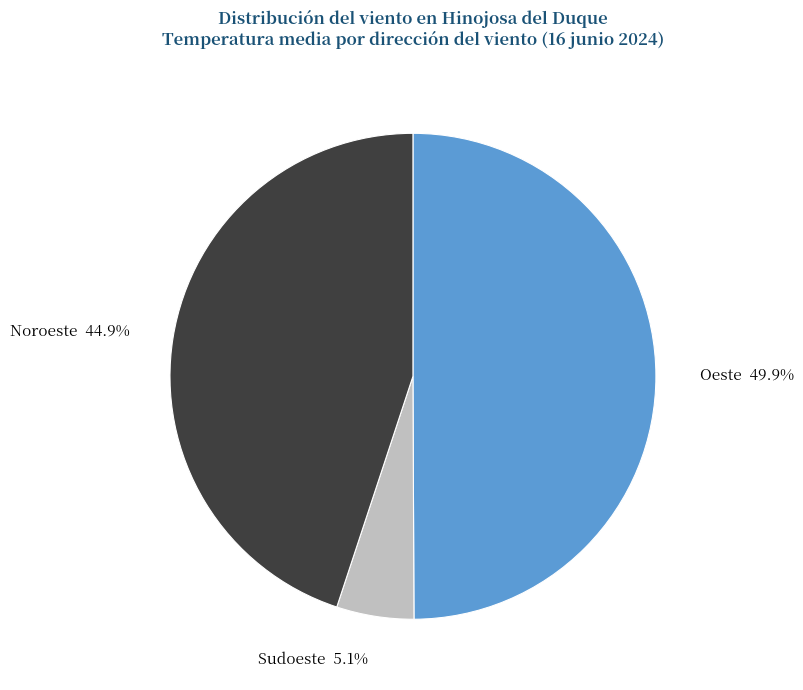

What percentage is the Noroeste slice, to the nearest percent?

45%